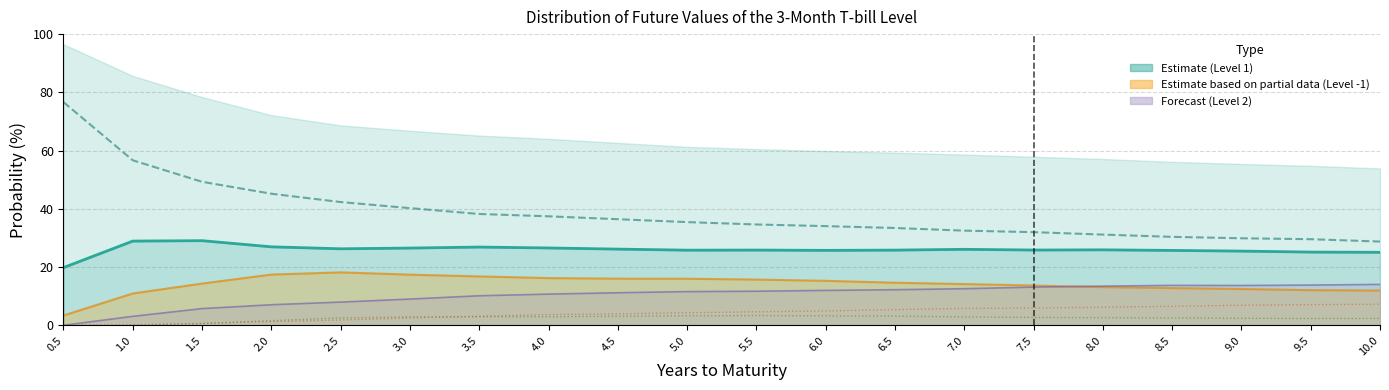

At which label does Level 0 line first exceed 35?

0.5